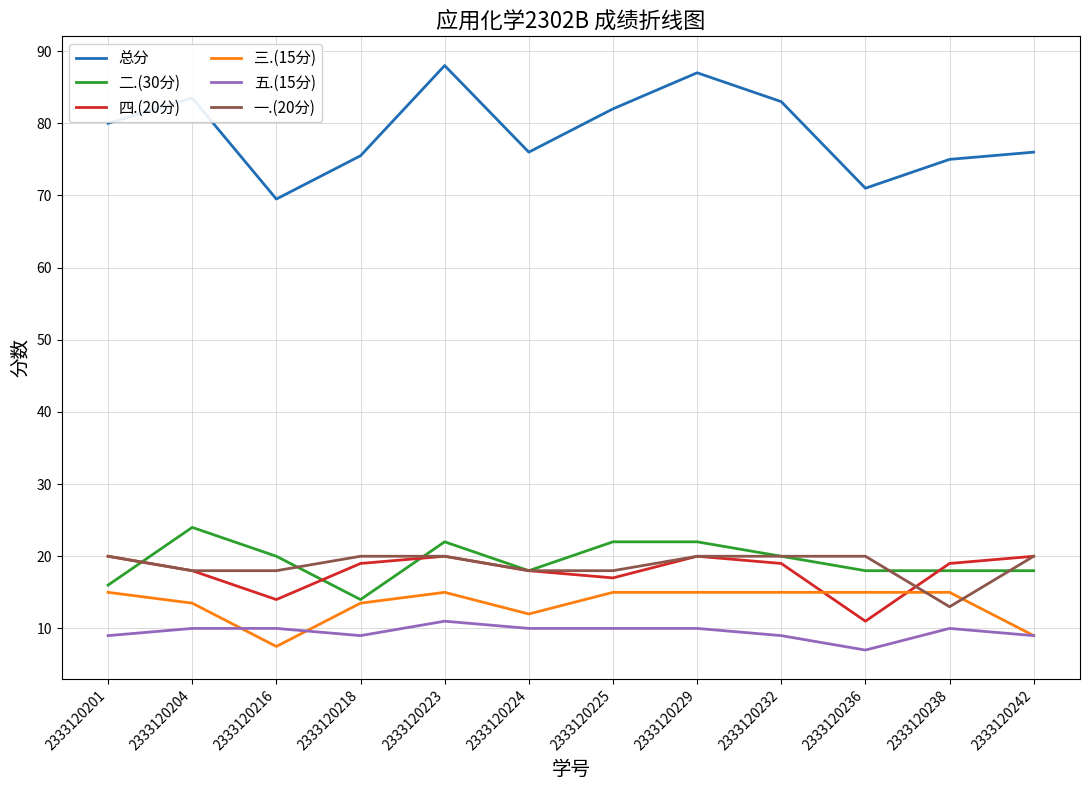

What is the minimum value shown in the chart?

7.0